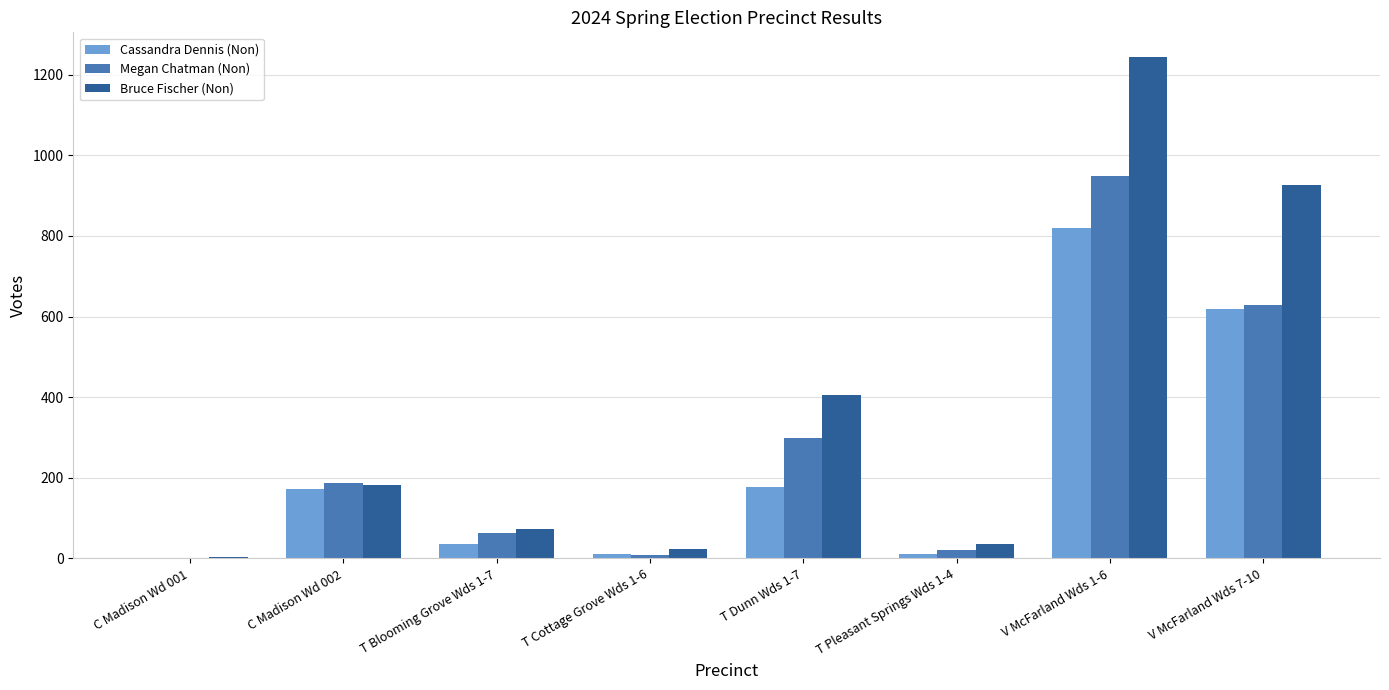

At which category is the sum across all series the highest?

V McFarland Wds 1-6